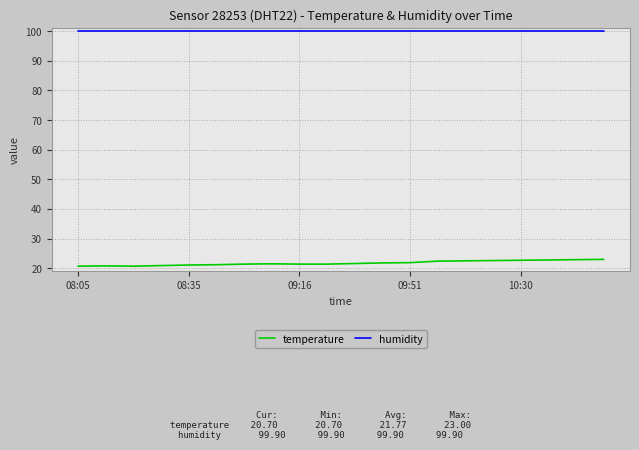

Which series has the largest total across all categories?

humidity